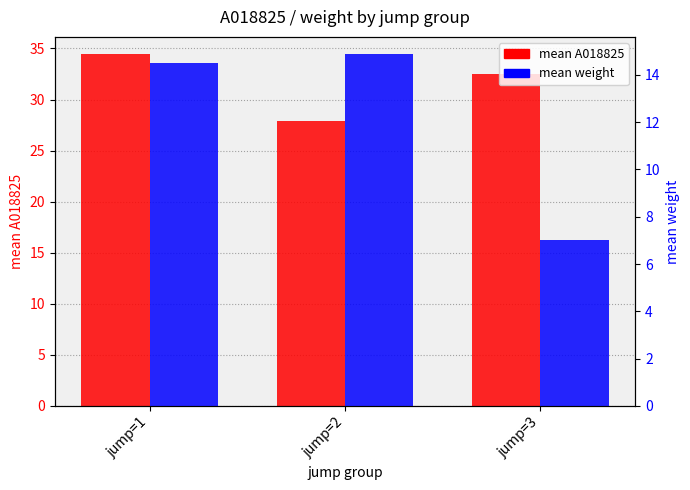

At how many categories does at least one series exceed 12?

3